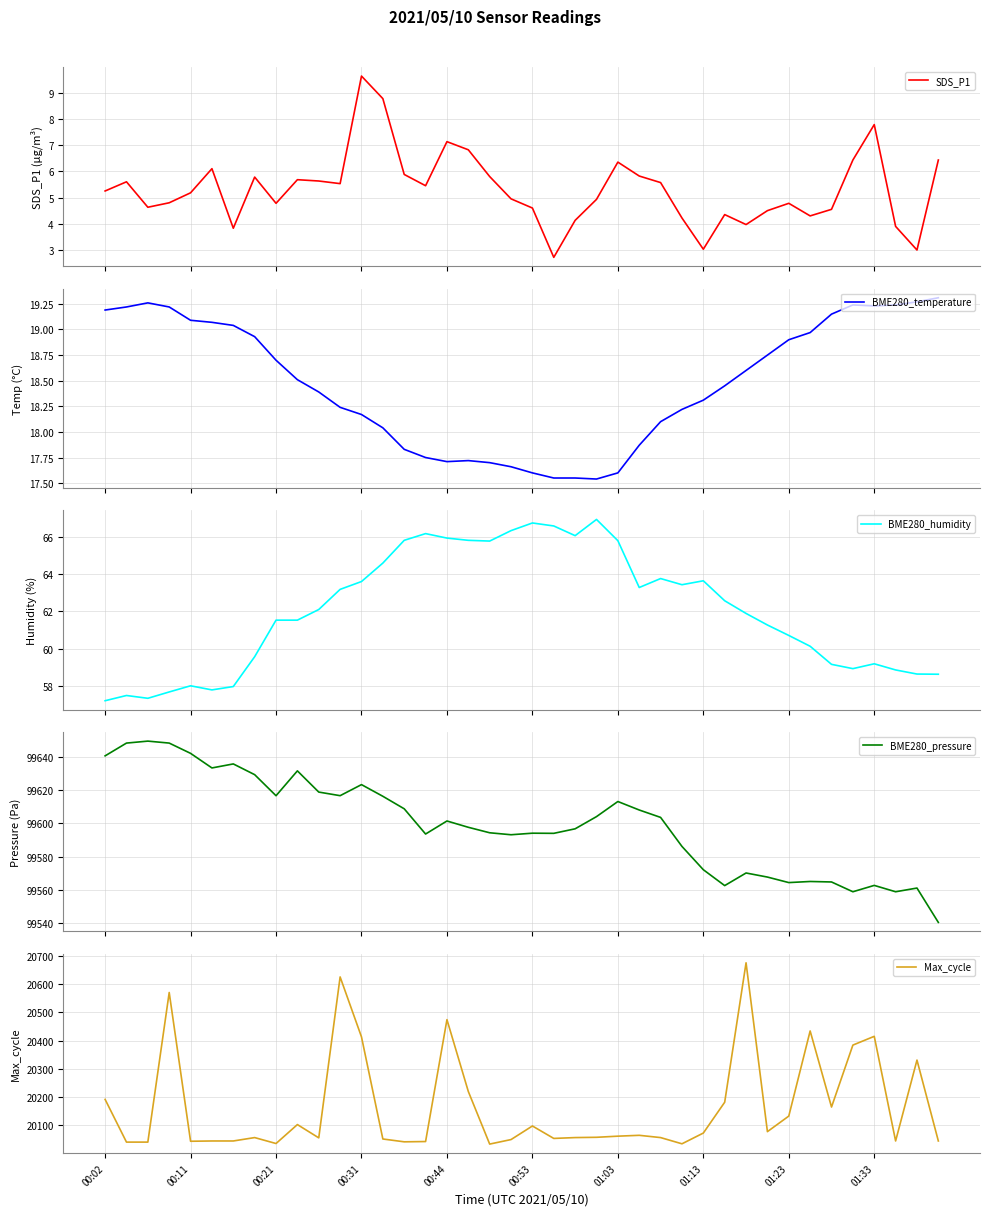

Rank the series by their maximum value, from lowest to highest.

SDS_P1, BME280_temperature, BME280_humidity, Max_cycle, BME280_pressure